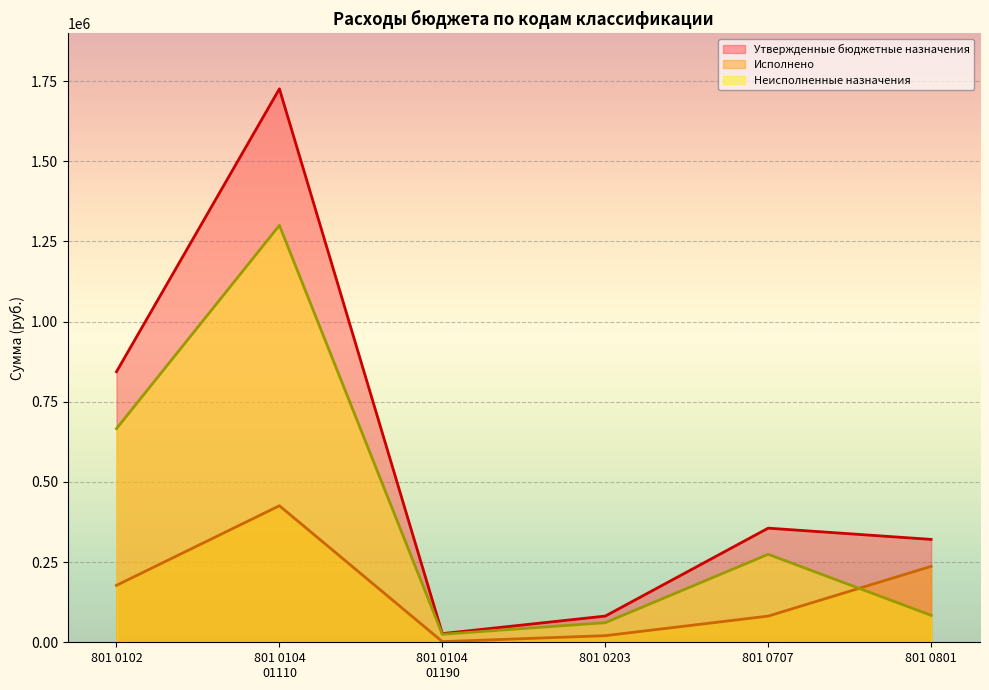

Rank the series by their maximum value, from lowest to highest.

Исполнено, Неисполненные назначения, Утвержденные бюджетные назначения